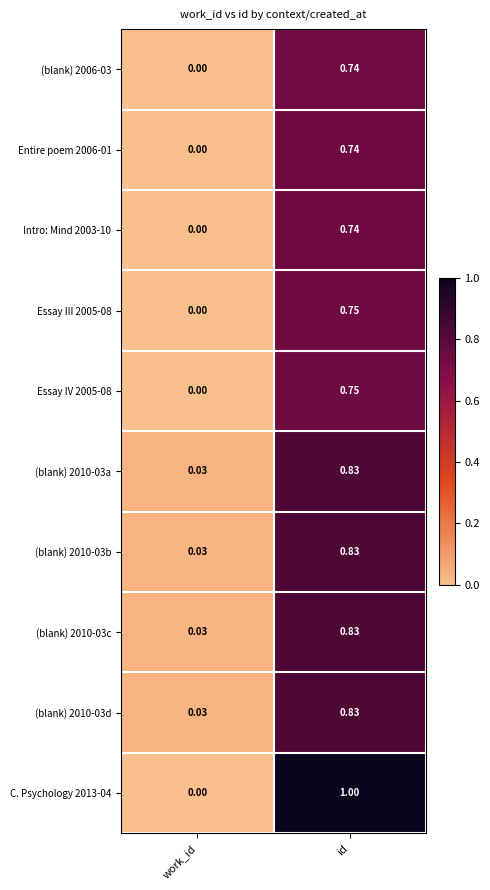

At which category is the sum across all series the highest?

id